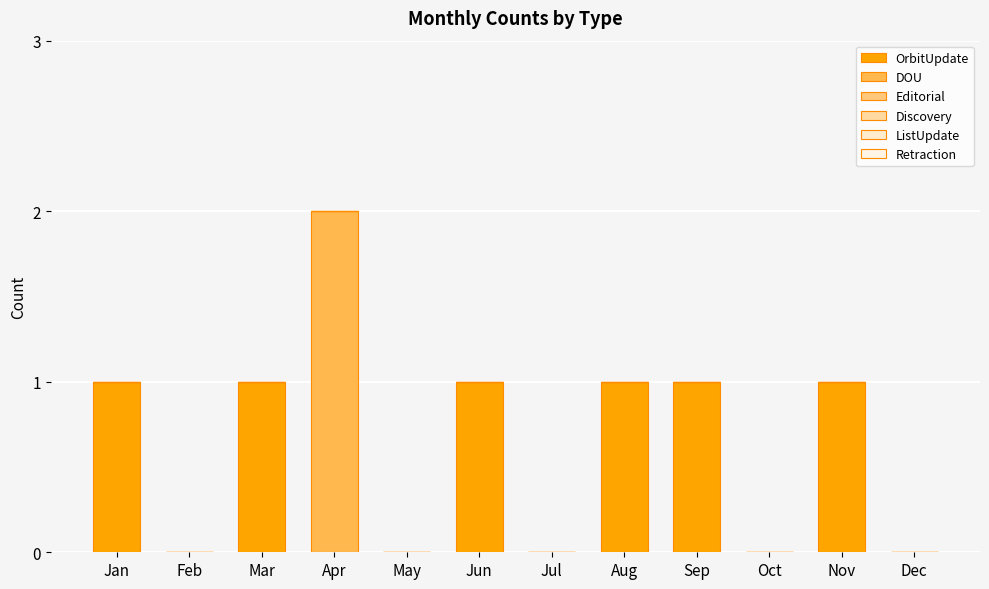

Count the number of data series in this chart.

2